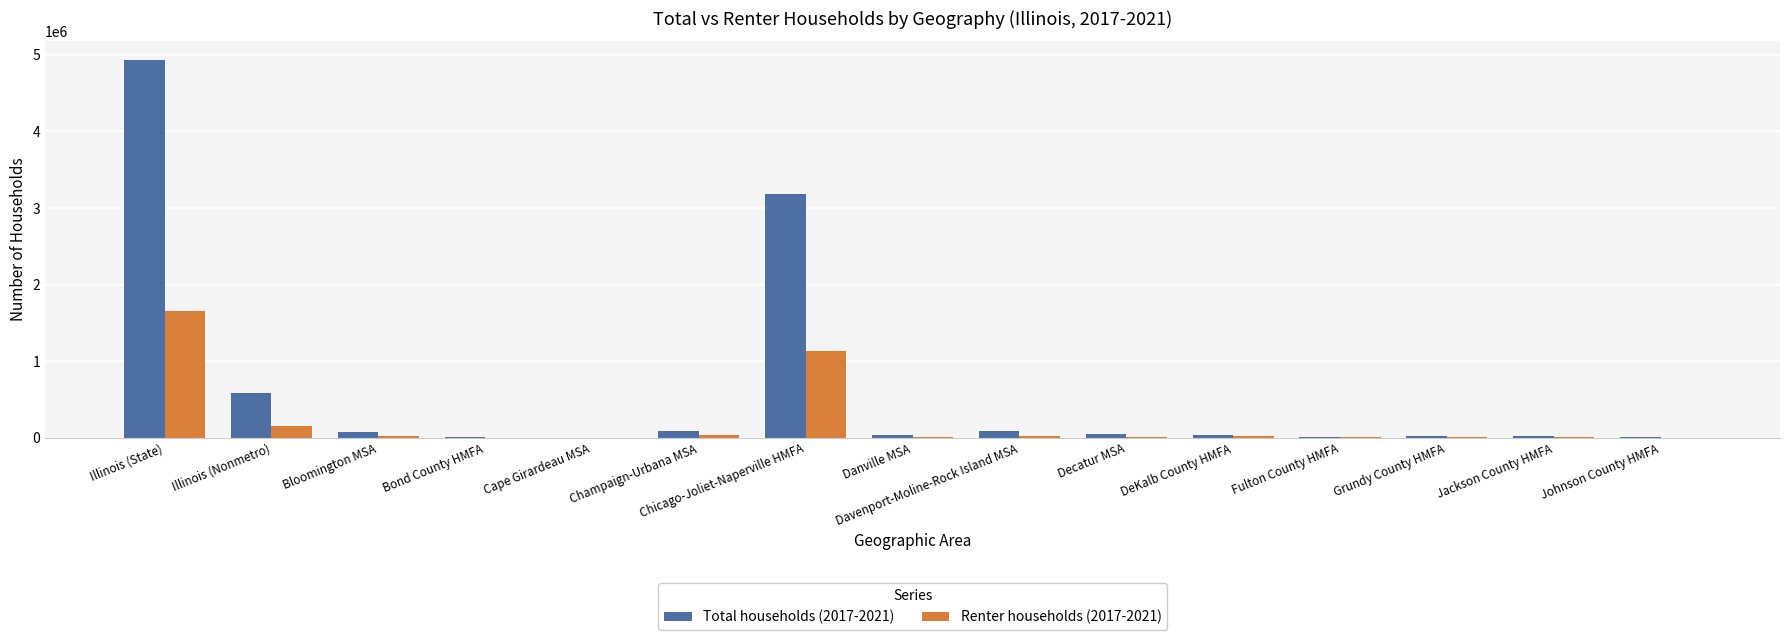

What is the difference between the Total households (2017-2021) values at Illinois (Nonmetro) and Cape Girardeau MSA?

577077